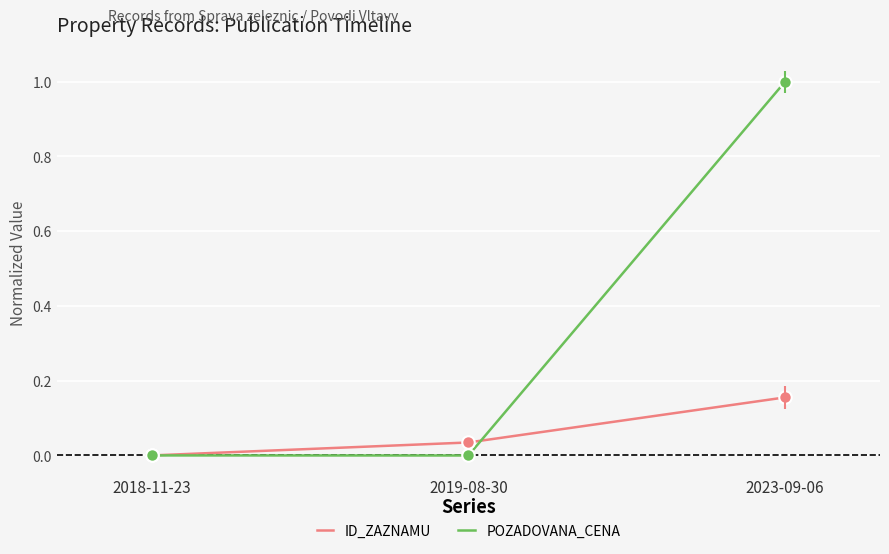

Is the value of ID_ZAZNAMU at 2019-08-30 greater than the value of POZADOVANA_CENA at 2023-09-06?

No